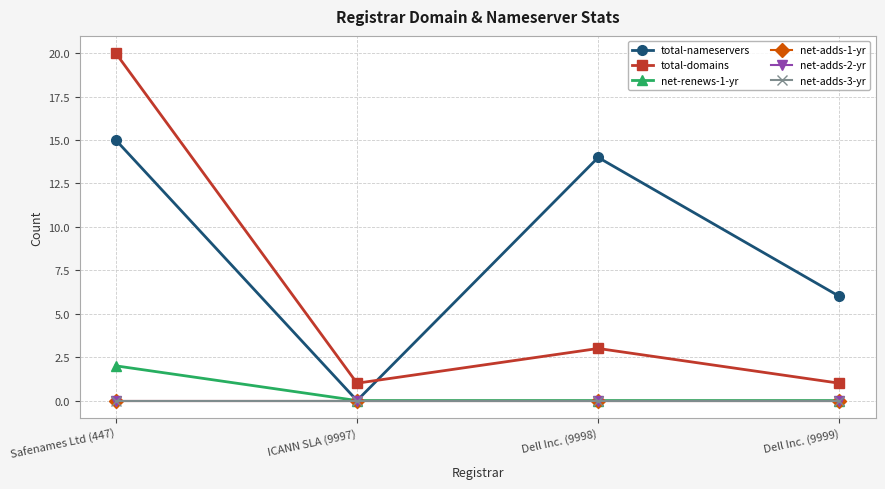

Rank the series at Safenames Ltd (447) from highest to lowest value.

total-domains, total-nameservers, net-renews-1-yr, net-adds-1-yr, net-adds-2-yr, net-adds-3-yr